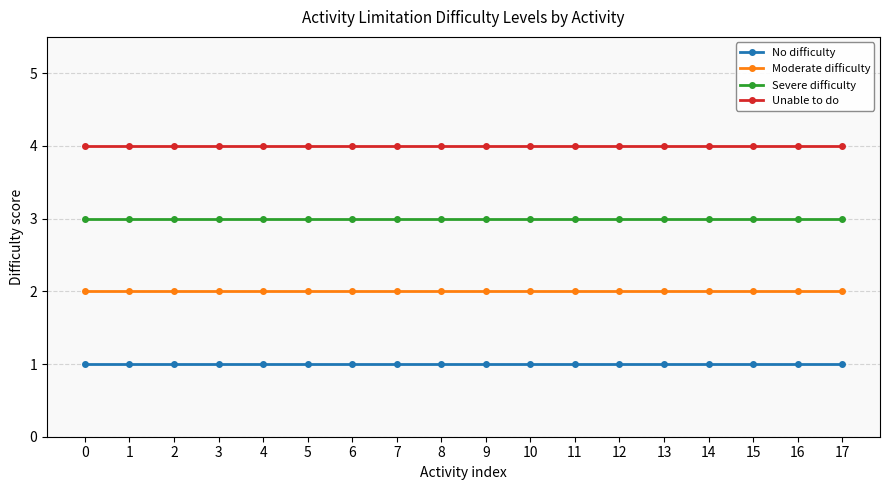

Reading left to right, transcribe all the data shown in this chart.

No difficulty: 1	1	1	1	1	1	1	1	1	1	1	1	1	1	1	1	1	1
Moderate difficulty: 2	2	2	2	2	2	2	2	2	2	2	2	2	2	2	2	2	2
Severe difficulty: 3	3	3	3	3	3	3	3	3	3	3	3	3	3	3	3	3	3
Unable to do: 4	4	4	4	4	4	4	4	4	4	4	4	4	4	4	4	4	4